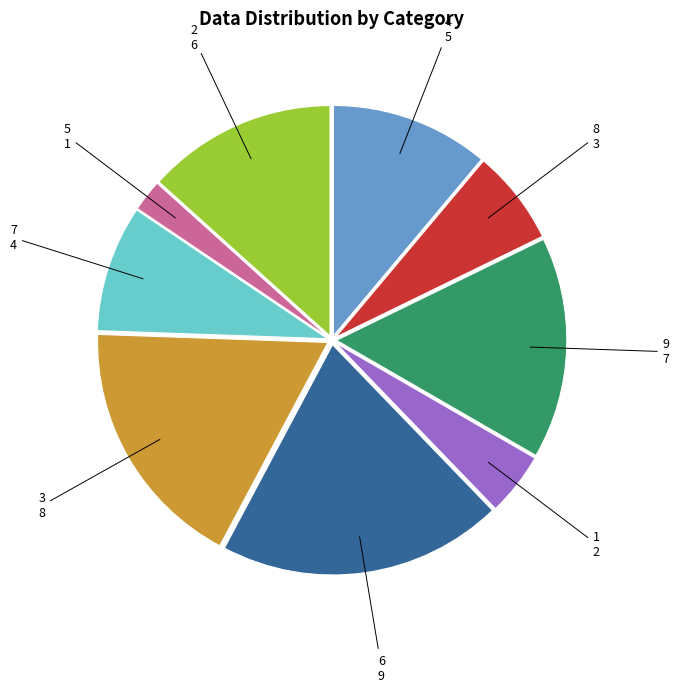

Rank the categories by value from highest to lowest.

6, 3, 9, 2, 4, 7, 8, 1, 5